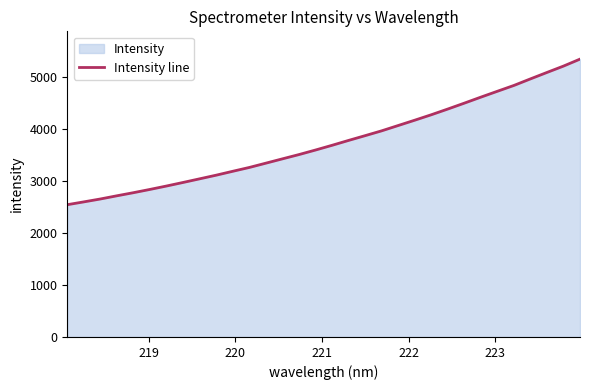

Reading left to right, extract all data points from this chart.

2541.9	2596.2	2651.8	2713.3	2773.0	2835.8	2901.4	2969.7	3039.5	3109.5	3184.3	3257.9	3340.2	3423.2	3505.3	3592.8	3683.4	3777.3	3868.8	3961.5	4063.7	4165.8	4270.4	4380.4	4493.6	4608.9	4721.7	4833.7	4959.6	5083.3	5205.7	5339.4